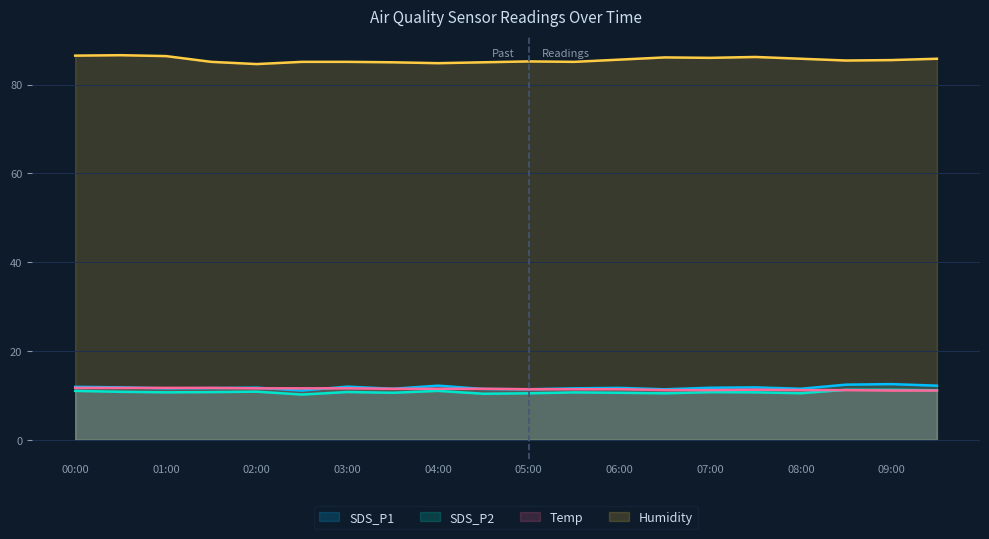

How many lines are shown in the chart?

4